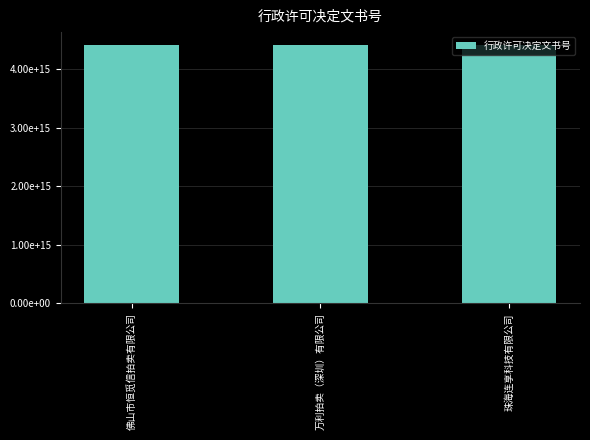

What is the minimum value shown in the chart?

4412731100002024